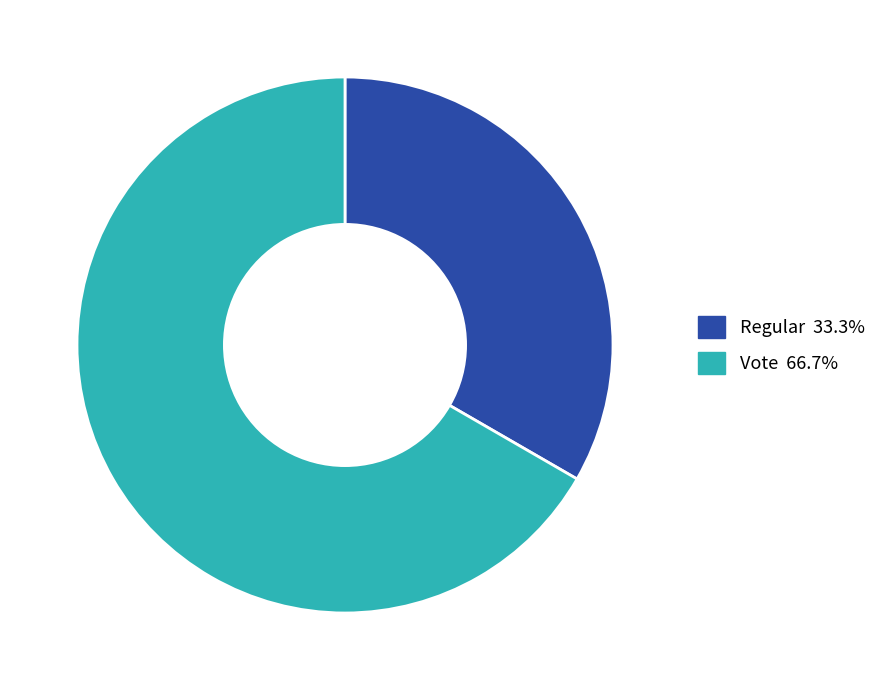

Which has a higher value, Vote or Regular?

Vote